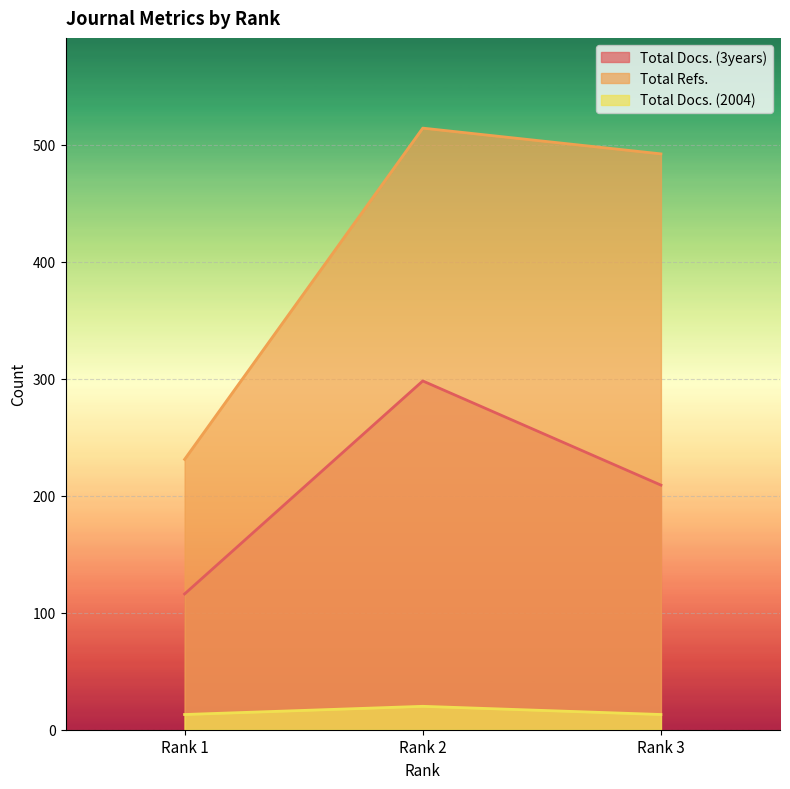

What is the sum of all Total Docs. (3years) values?

623